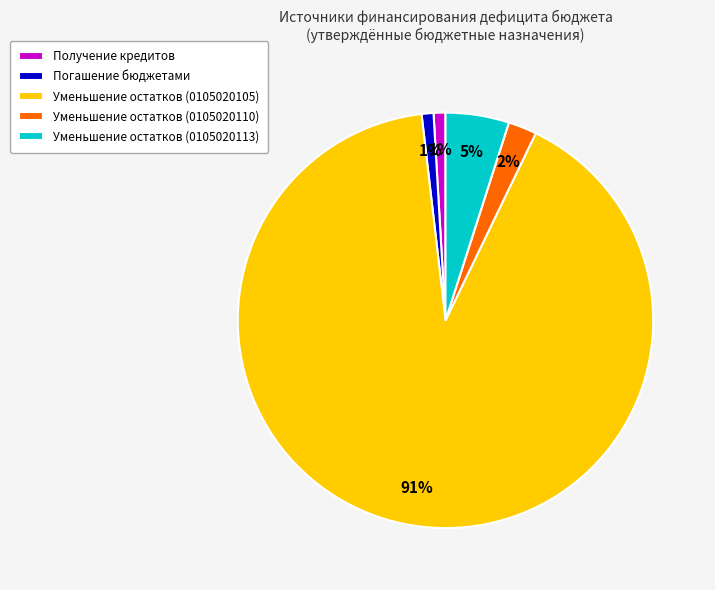

Which category has the biggest portion of the pie?

Уменьшение остатков (0105020105)